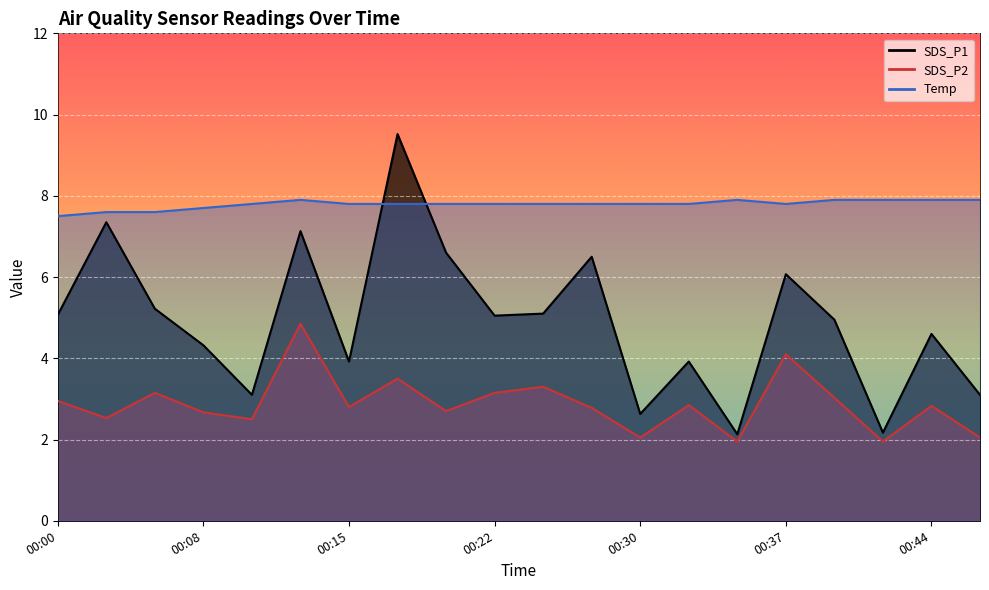

What is the maximum value for SDS_P2?

4.8